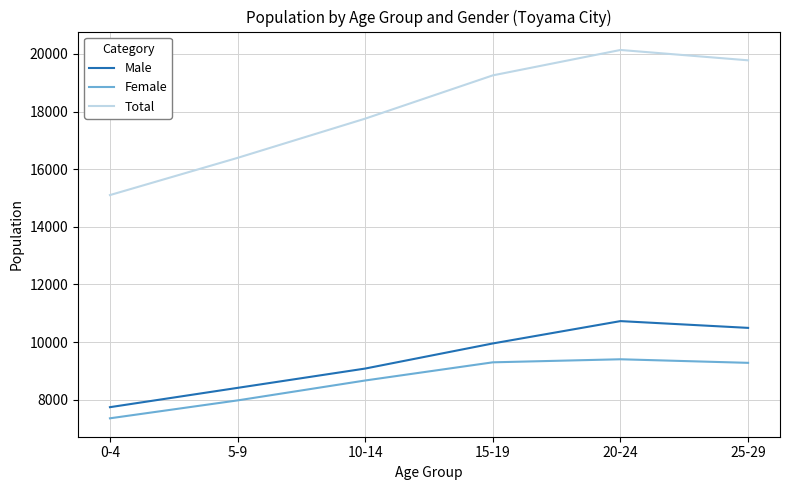

The value of Total at 20-24 is 12188. True or false?

False